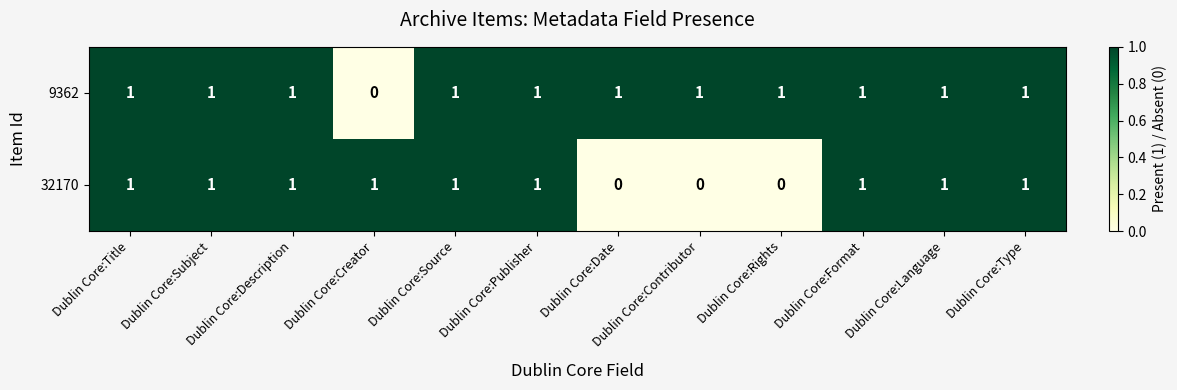

What is the sum of all 32170 values?

9